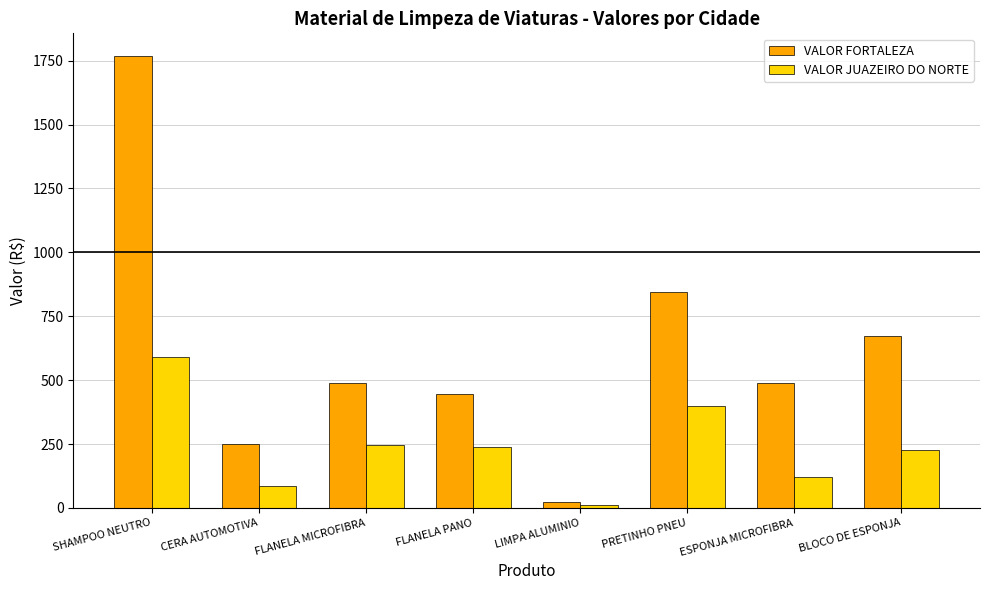

At BLOCO DE ESPONJA, list the series in order from largest to smallest.

VALOR FORTALEZA, VALOR JUAZEIRO DO NORTE